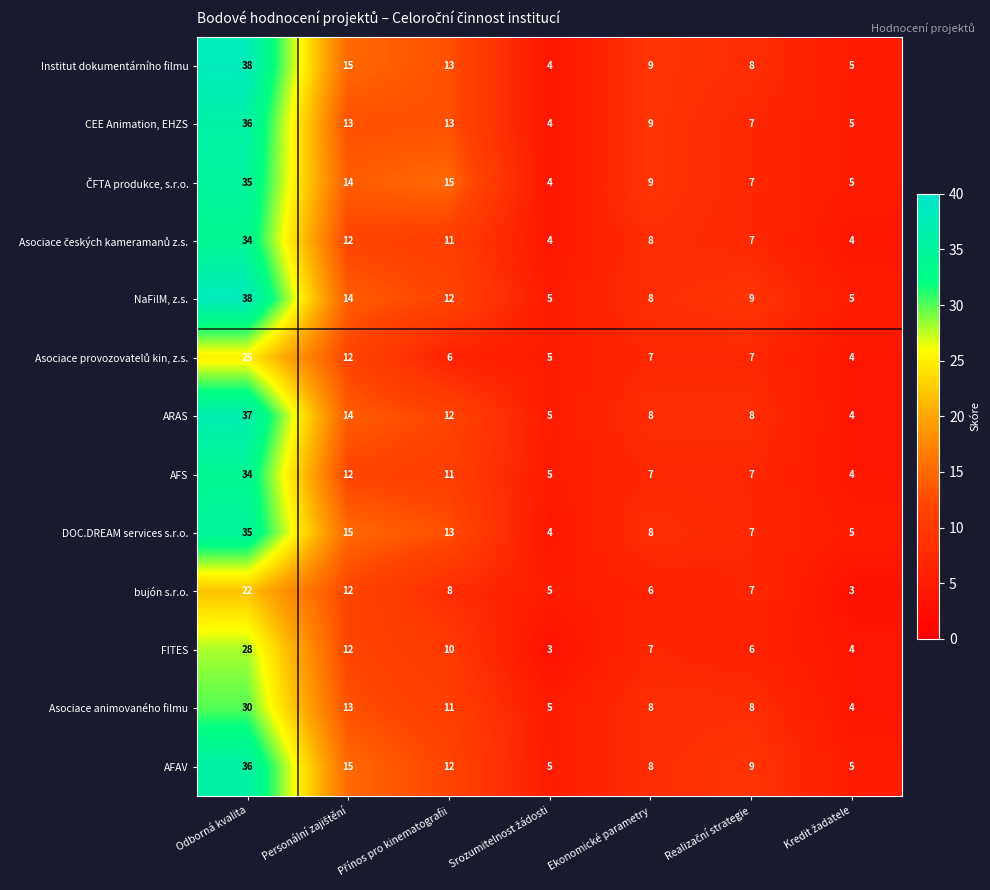

Which series has the largest range (max minus min)?

Institut dokumentárního filmu